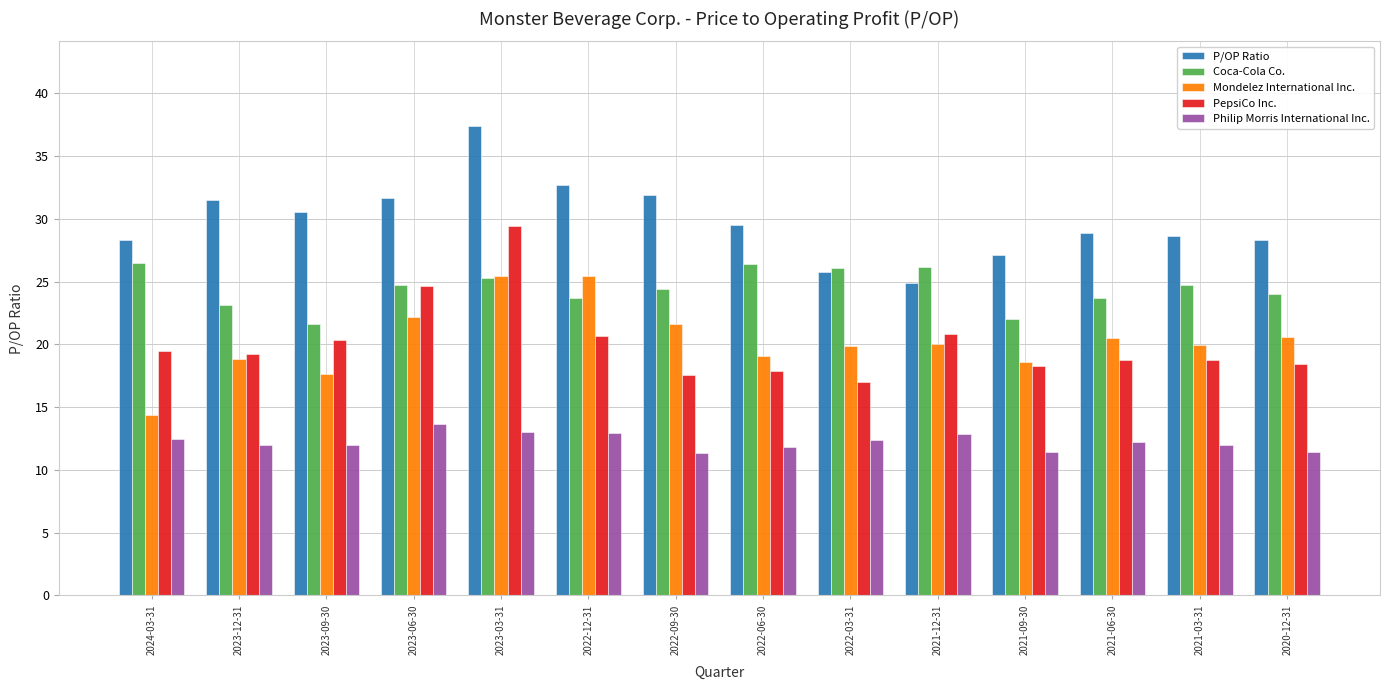

Between 2023-06-30 and 2022-06-30, which series saw the biggest shift?

PepsiCo Inc.